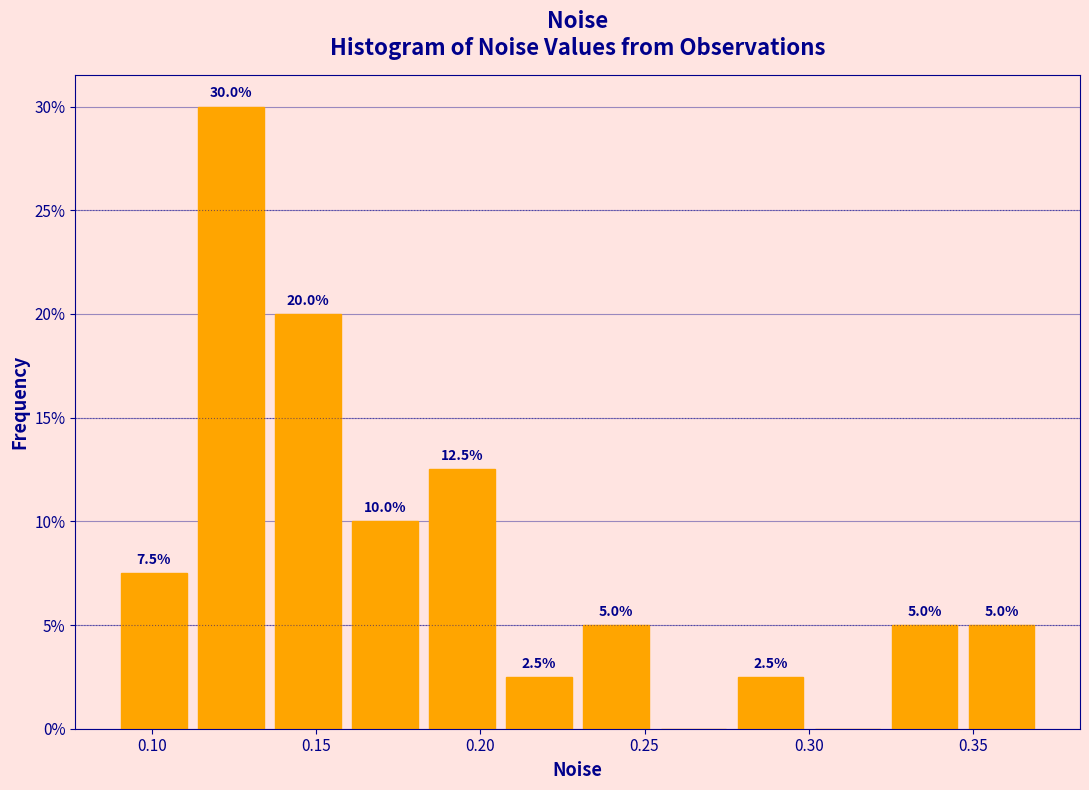

Over which range of the x-axis is the bar tallest?

0.110 to 0.135